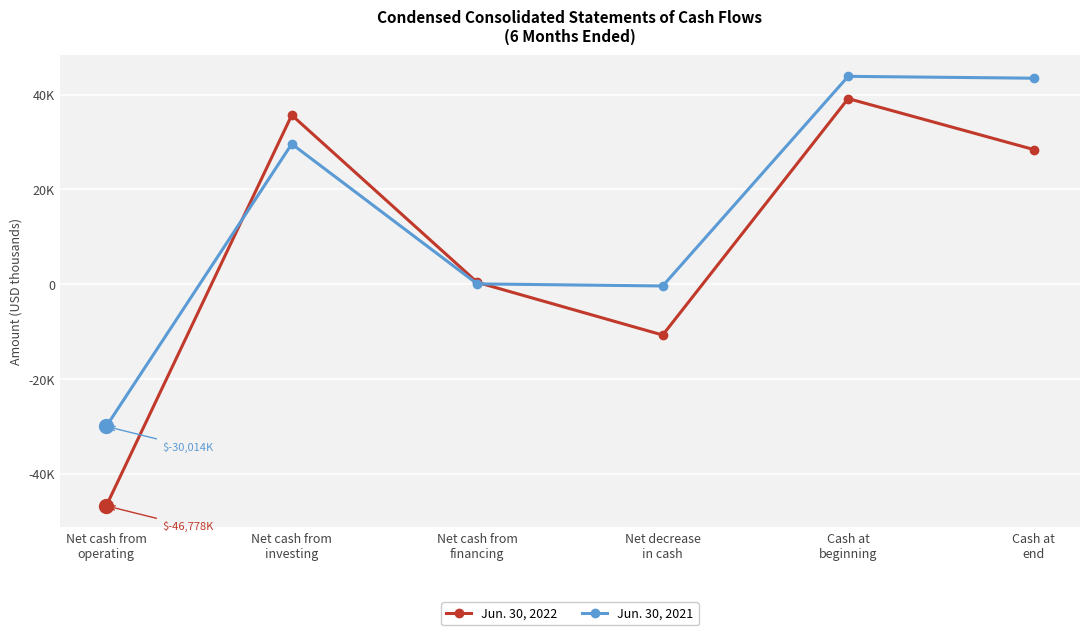

Reading left to right, list all the values displayed in this chart.

Jun. 30, 2022: -46778	35661	375	-10742	39143	28401
Jun. 30, 2021: -30014	29575	49	-390	43836	43446